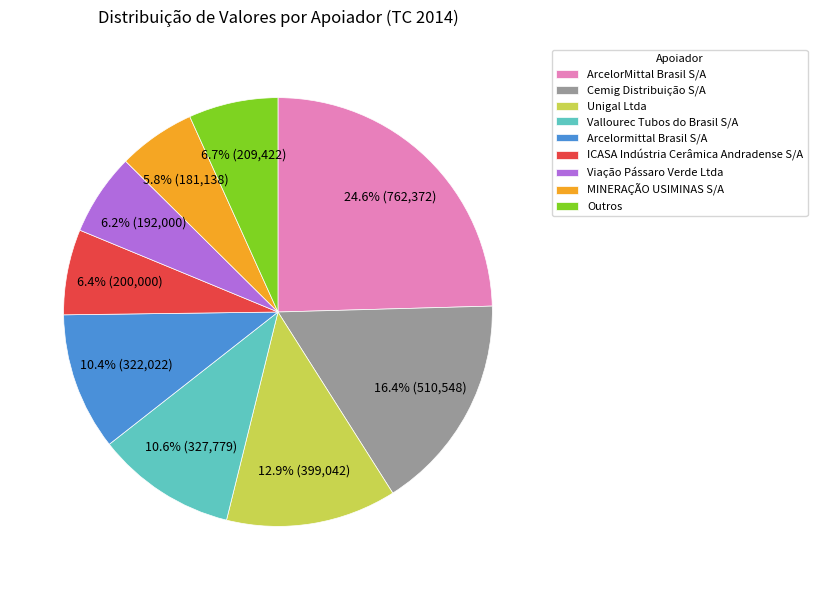

Approximately how many times larger is the value at Arcelormittal Brasil S/A compared to MINERAÇÃO USIMINAS S/A?

1.8